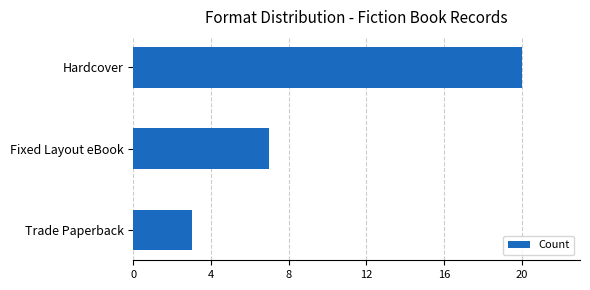

List the labels in order of value, largest first.

Hardcover, Fixed Layout eBook, Trade Paperback